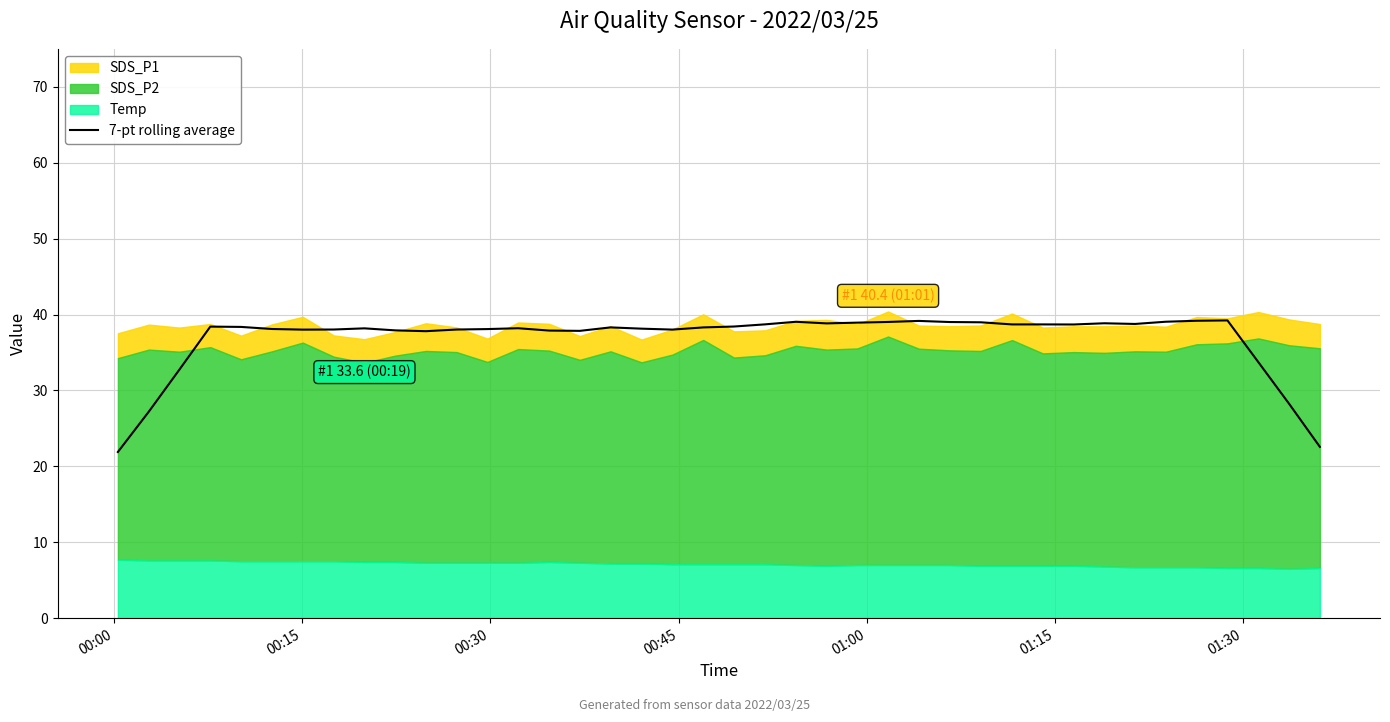

What is the value of the 14th point from the left?

38.2